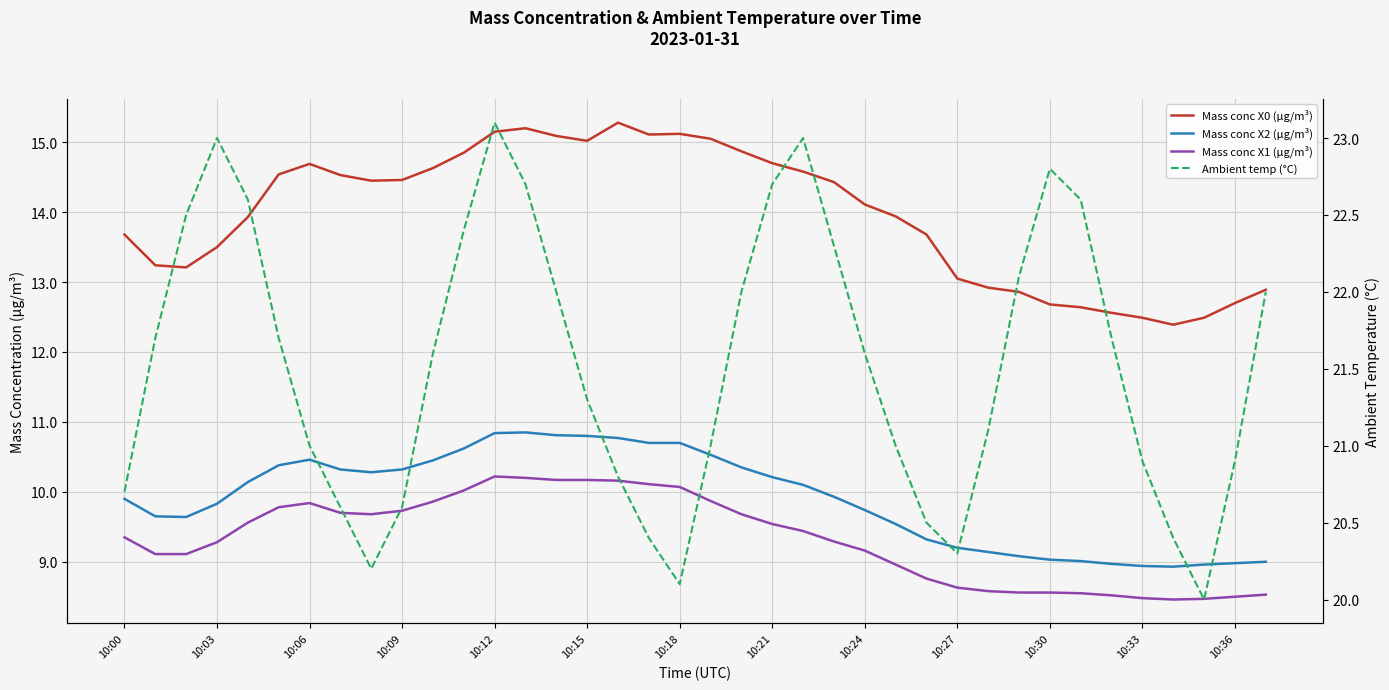

What is the label of the 20th point from the left?

19